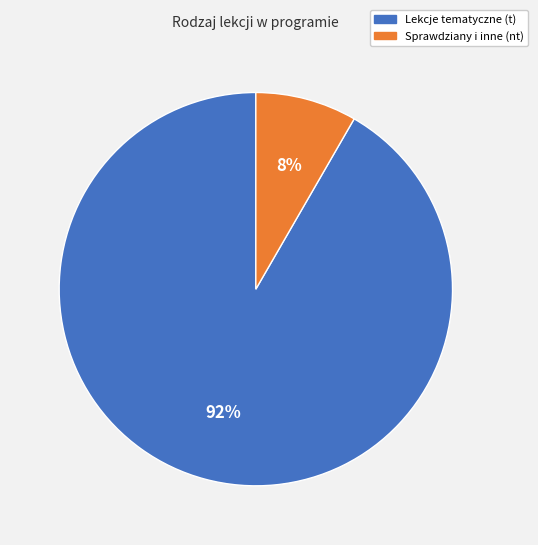

Is there a majority slice in this chart?

Yes